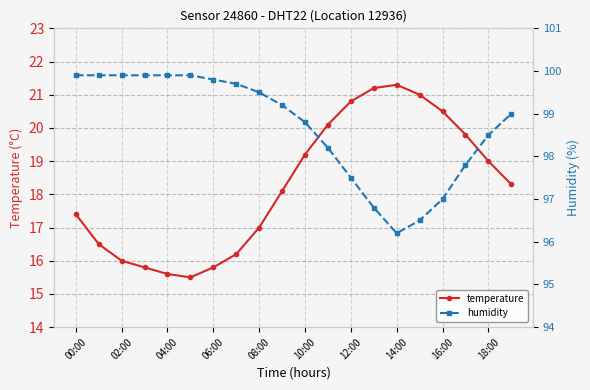

How many interior local peaks does the temperature series have?

1